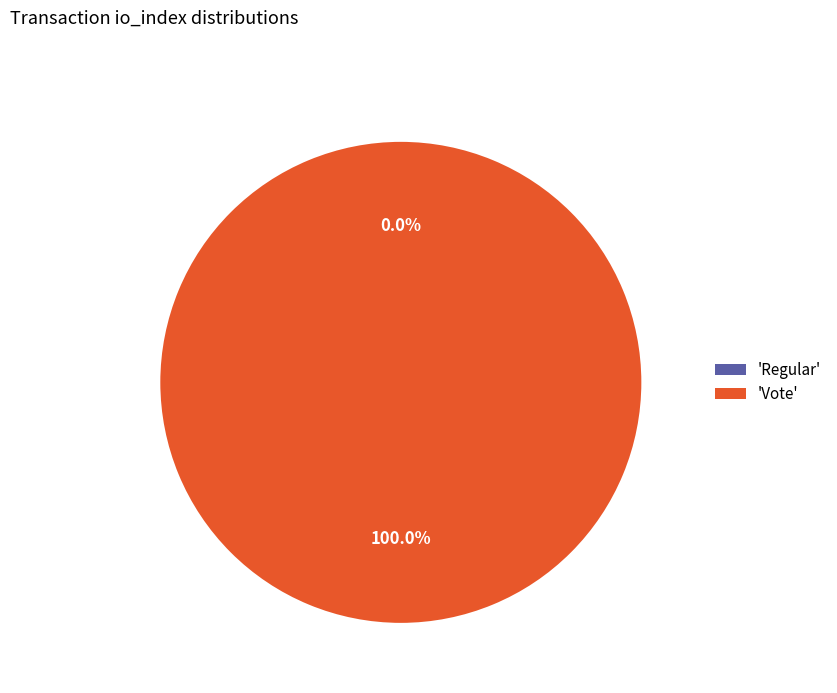

What is the smallest slice in the pie chart?

Regular